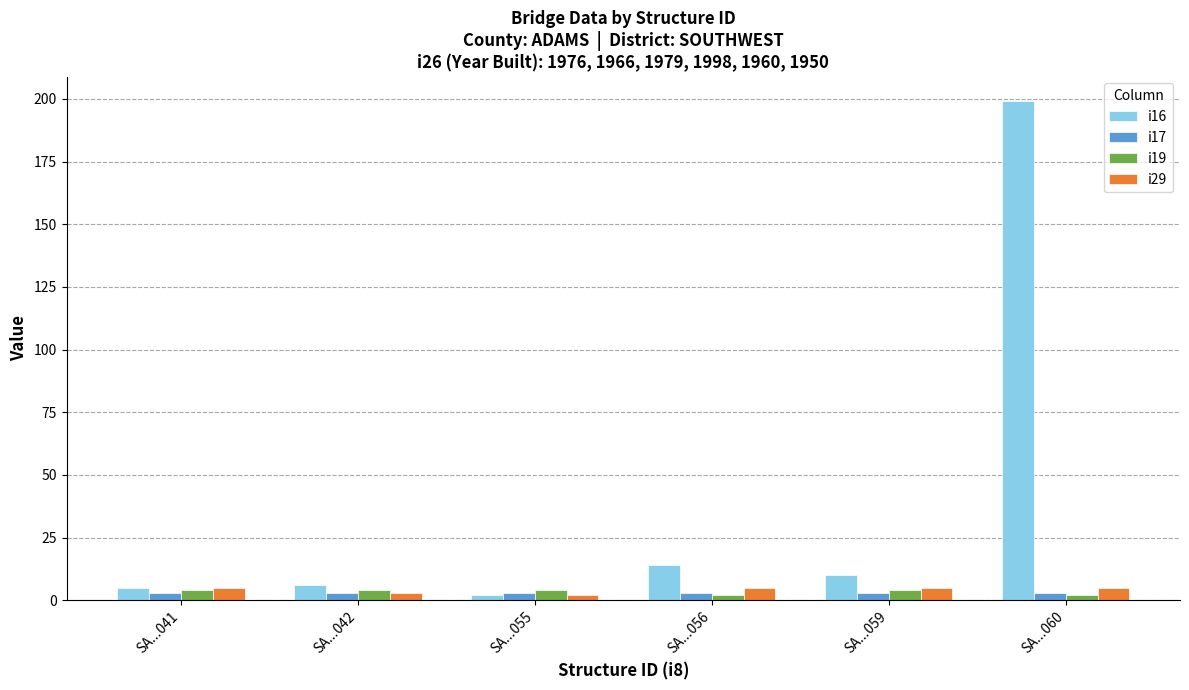

What is the value of the i19 bar at the 3rd from the left?

4